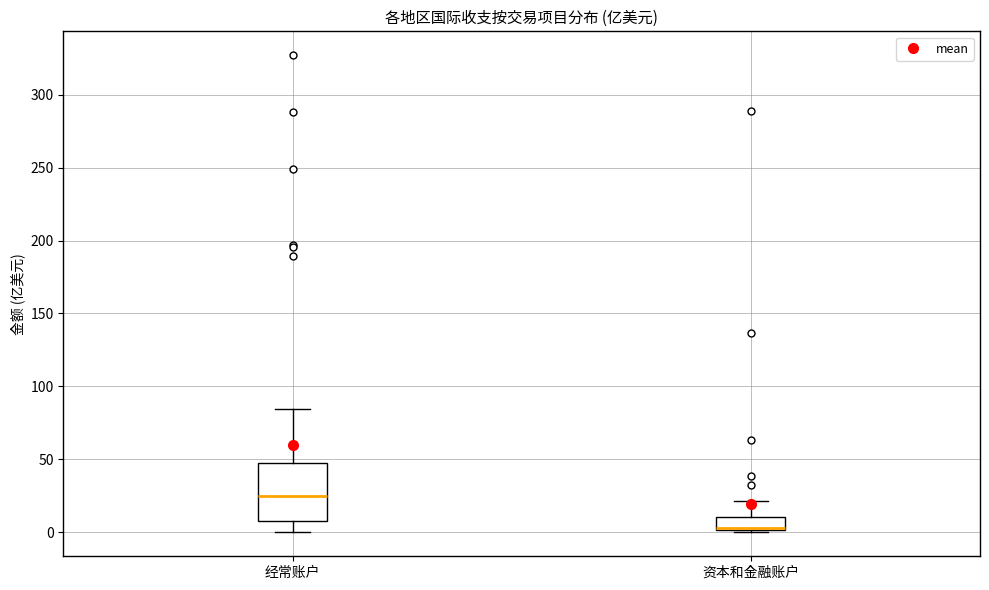

Where does the upper whisker of the box for 资本和金融账户 end on the y-axis? The values are not printed on the chart, so give them approximately, as read against the axis.

20